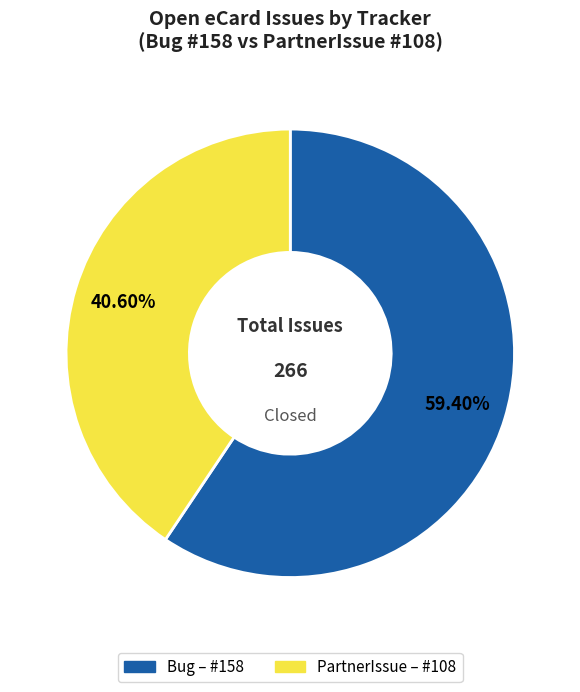

Approximately how many times larger is the value at PartnerIssue compared to Bug?

0.7